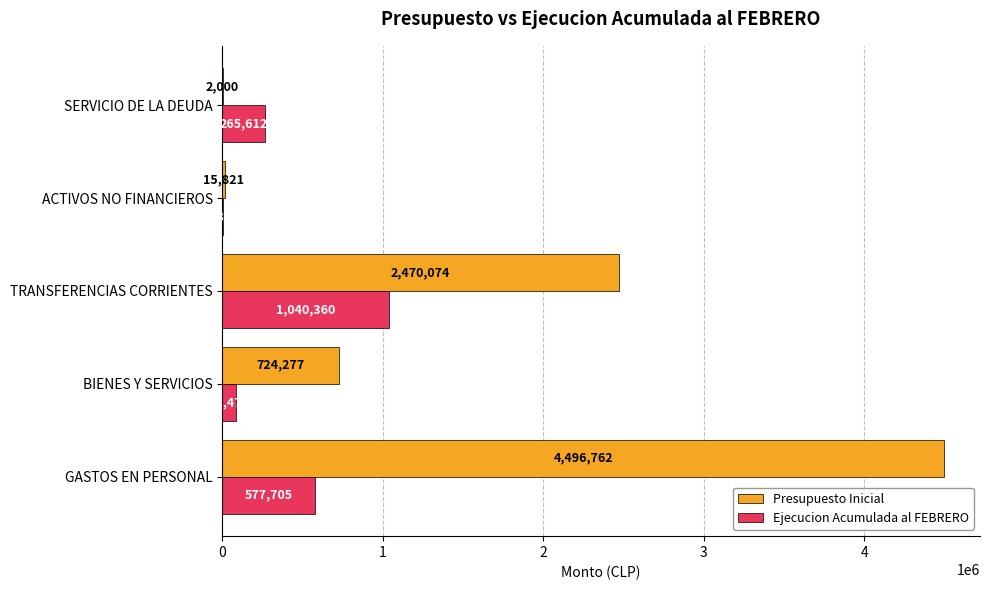

How many distinct data groups are displayed?

2